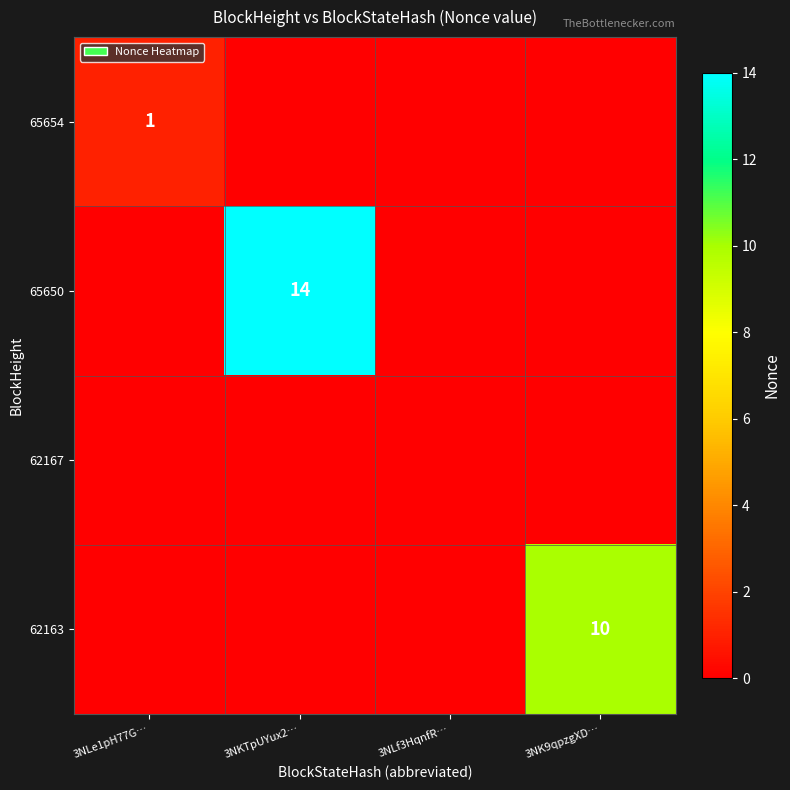

The 65654 series shows 0 at 3NLe1pH77G…. True or false?

False